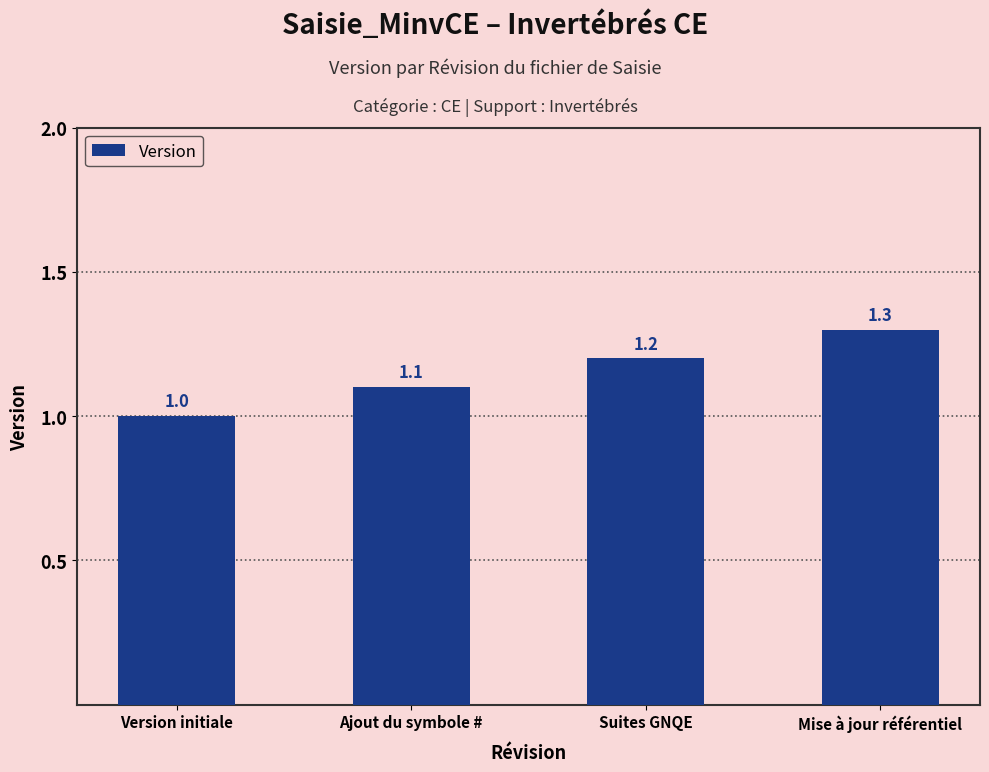

What is the difference between the maximum and minimum values?

0.3